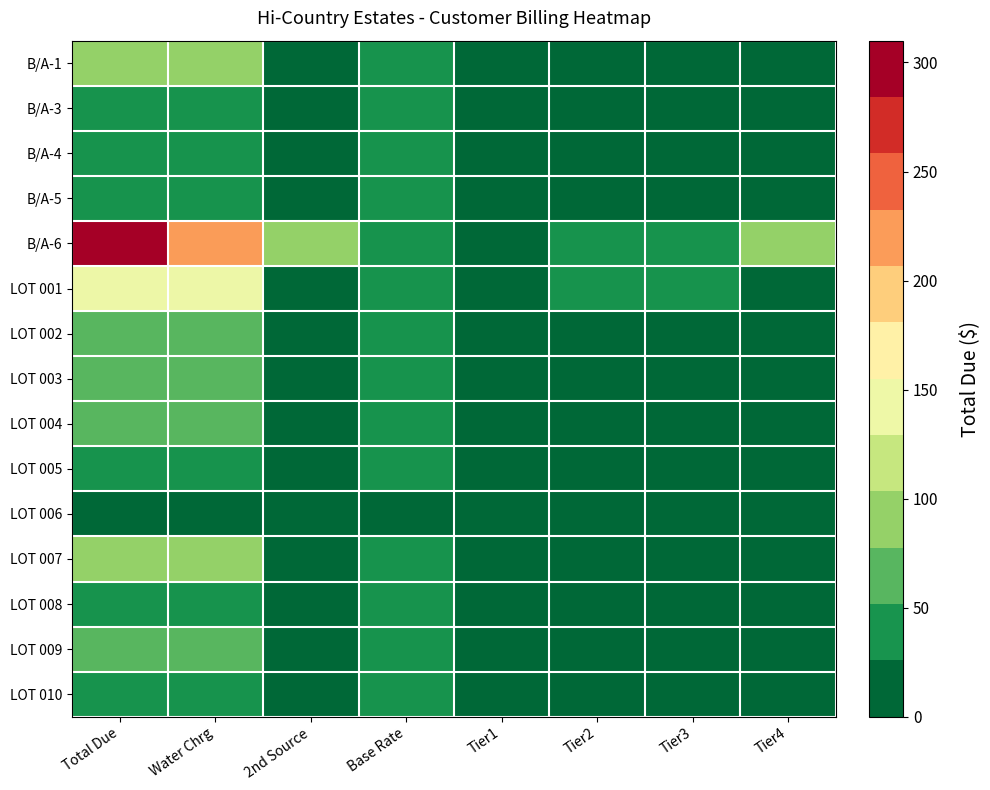

Which has a higher value, Tier3 or Tier2?

Tier2